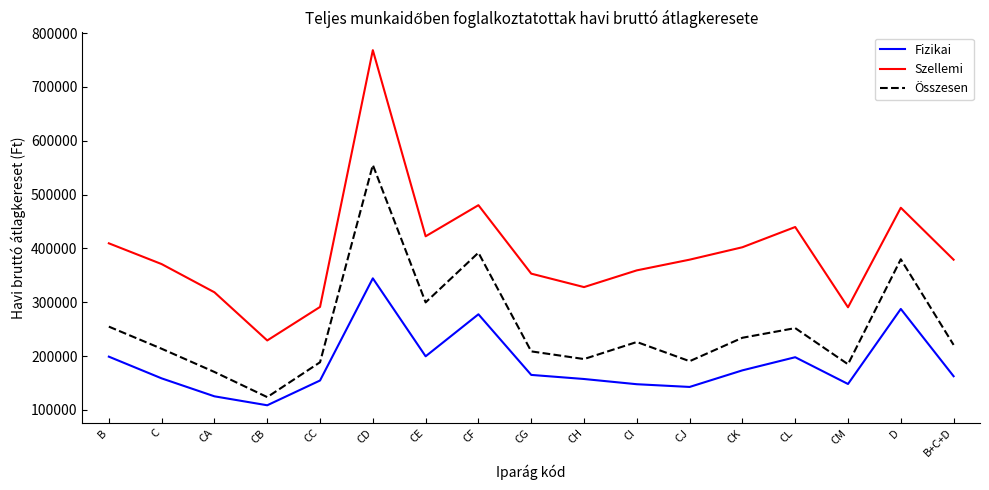

Is this an area chart (filled region under the line)?

No